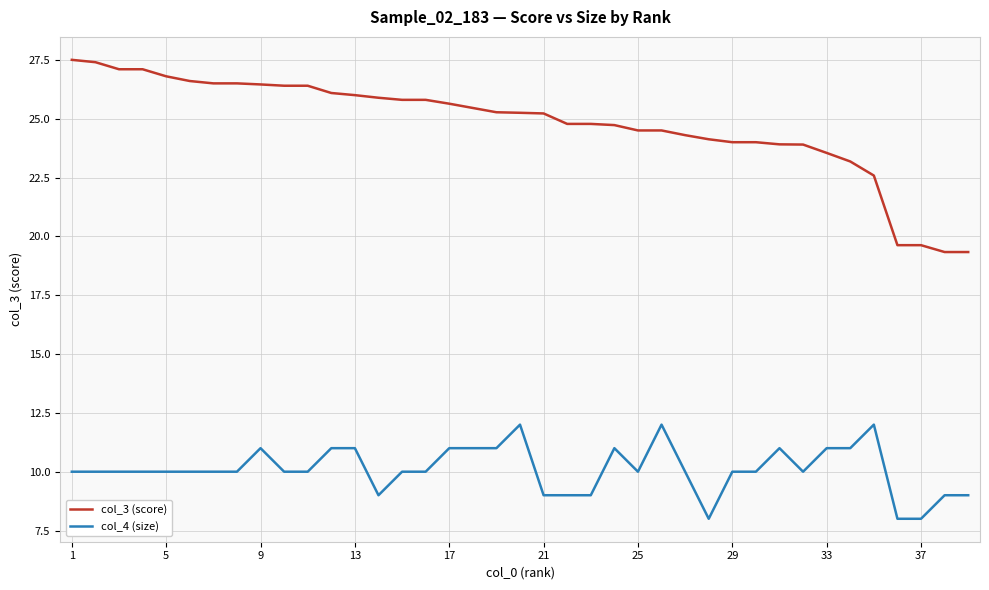

Which series has the largest total across all categories?

col_3 (score)